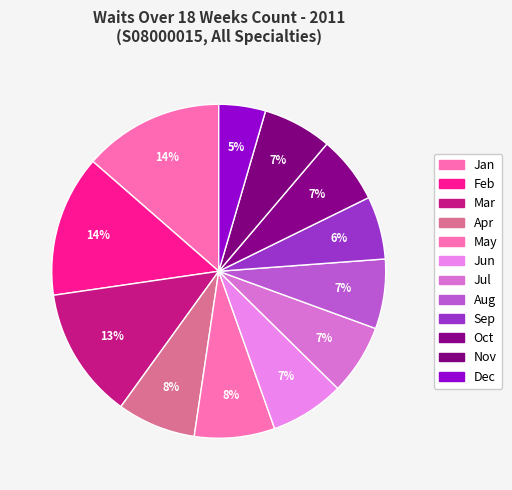

Count the number of slices in the pie.

12